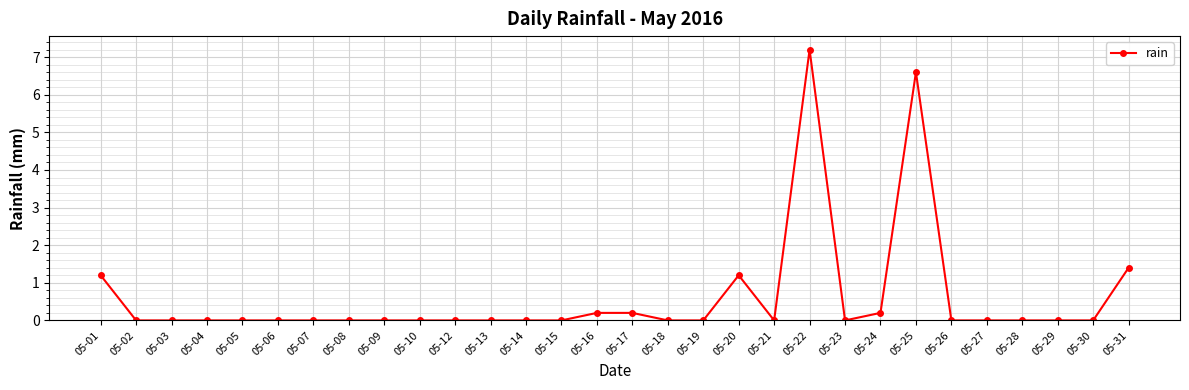

At which category does the chart reach its peak across all series?

05-22